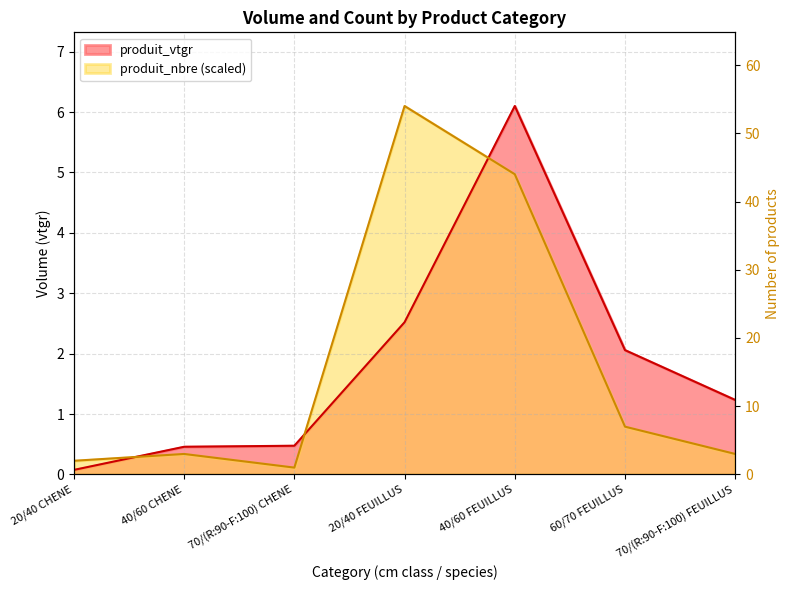

Which series has the widest spread of values?

produit_vtgr